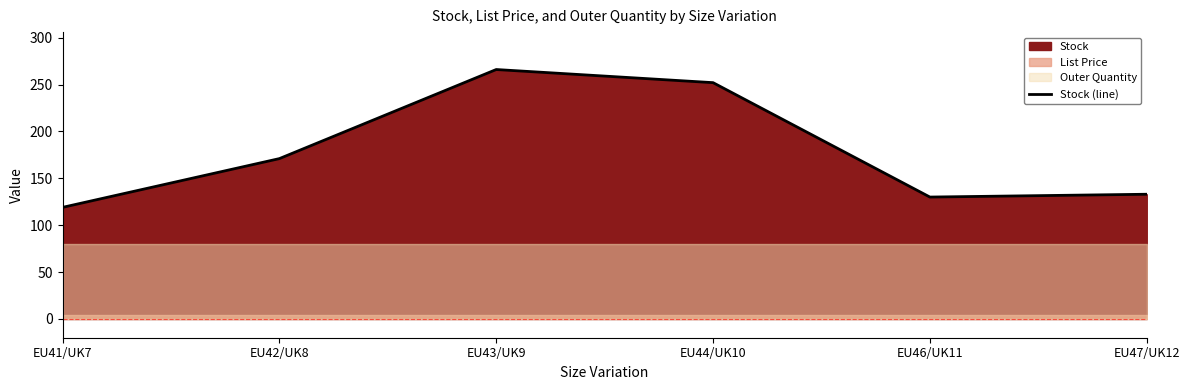

What is the difference between the second highest and minimum values?

133